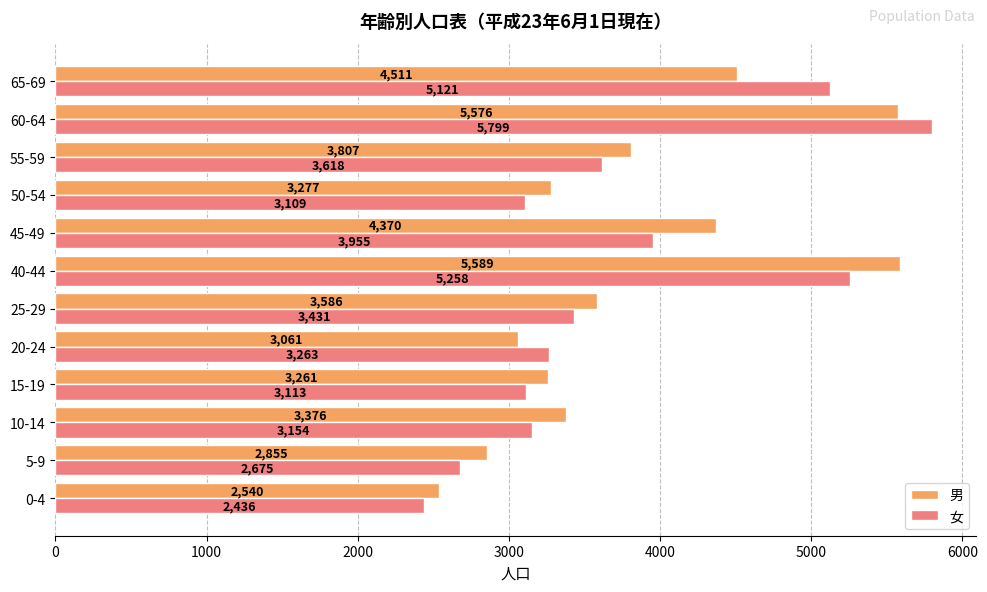

What is the sum of the 女 values at 60-64 and 55-59?

9417